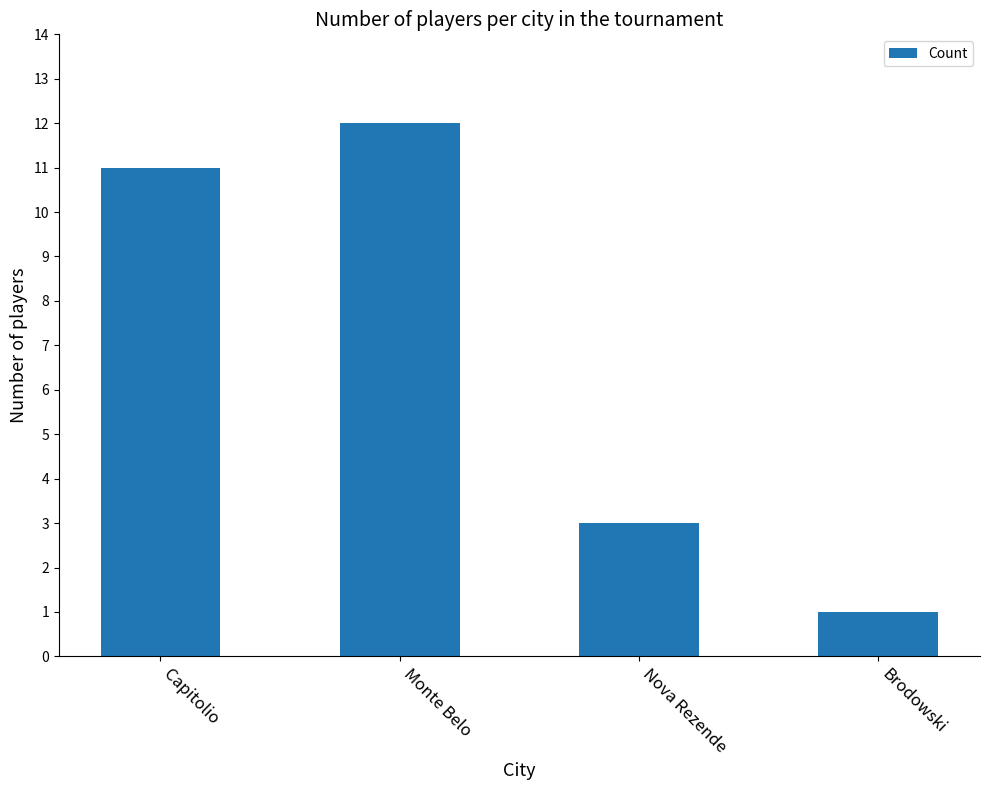

Reading left to right, list all the values displayed in this chart.

Capitolio=11	Monte Belo=12	Nova Rezende=3	Brodowski=1